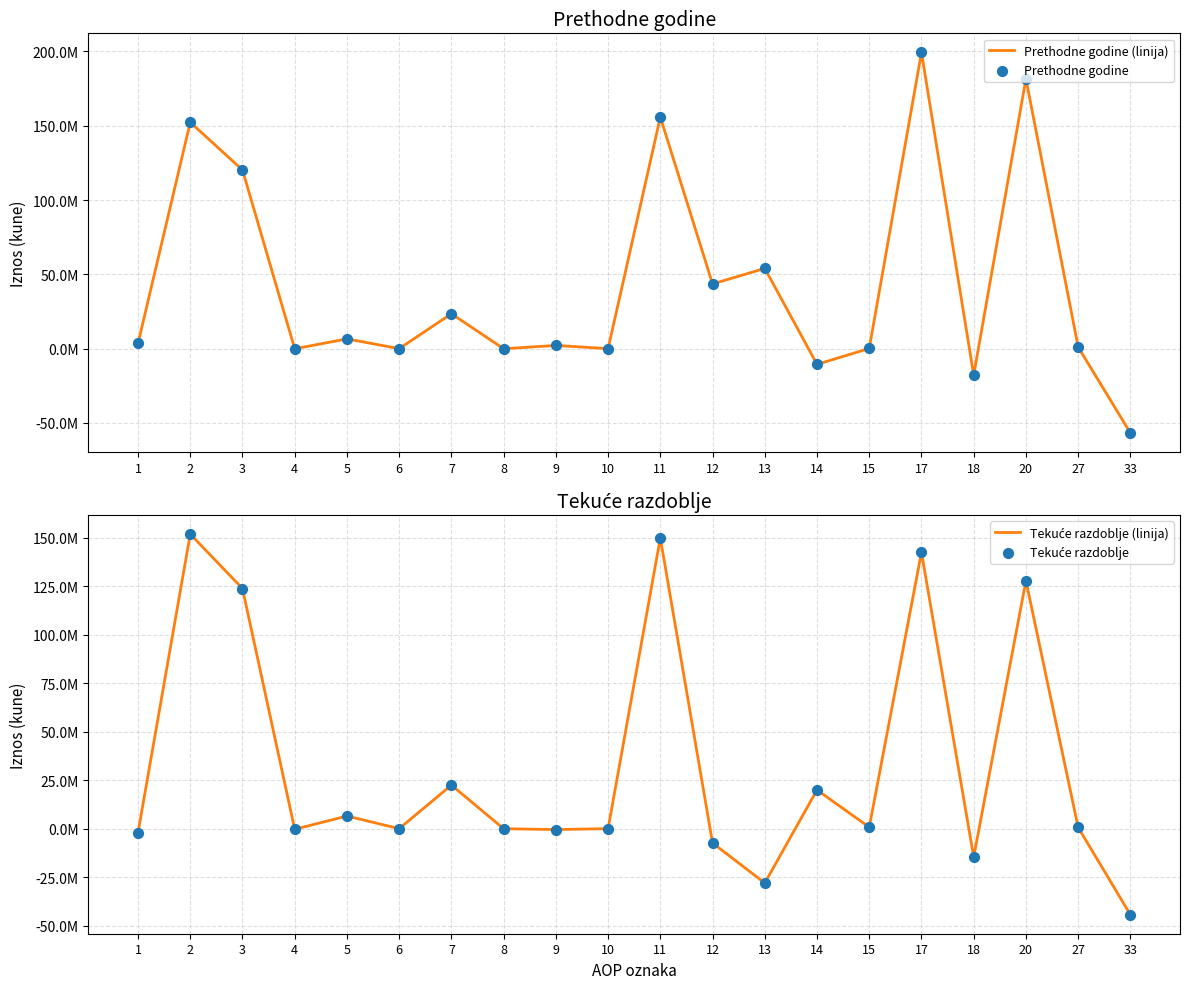

At which category is the sum across all series the highest?

17